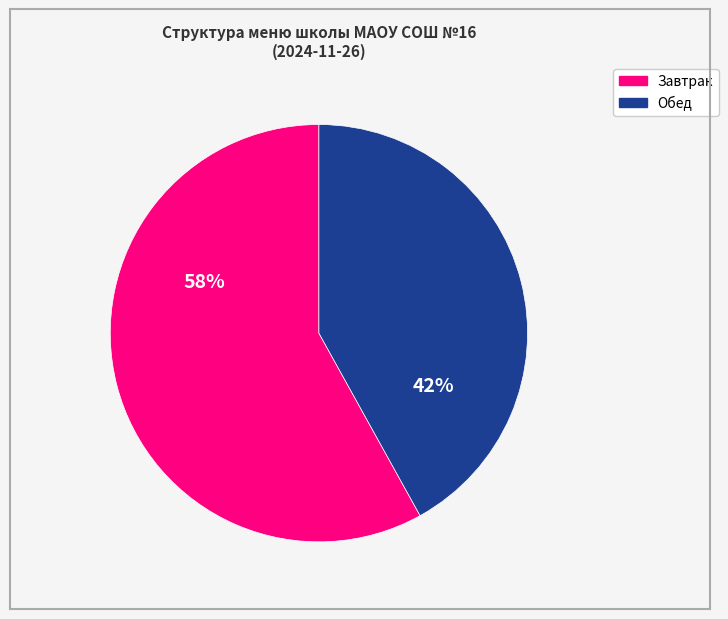

Is there a majority slice in this chart?

Yes